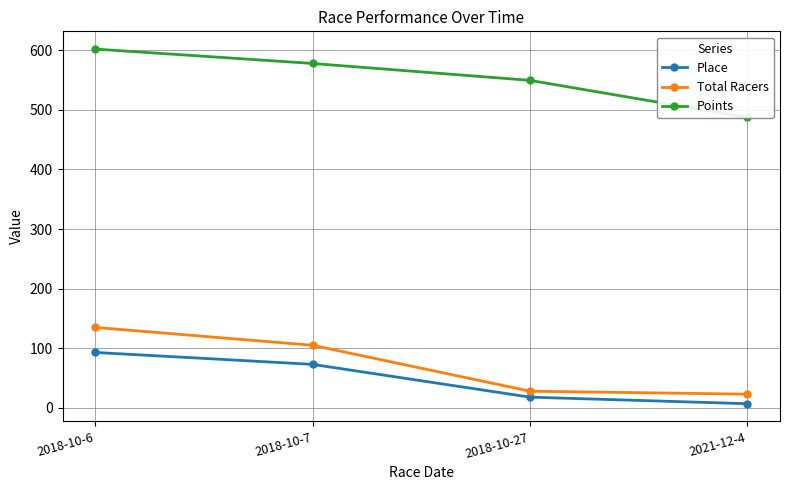

Where is Place nearest to the value 50?

2018-10-7